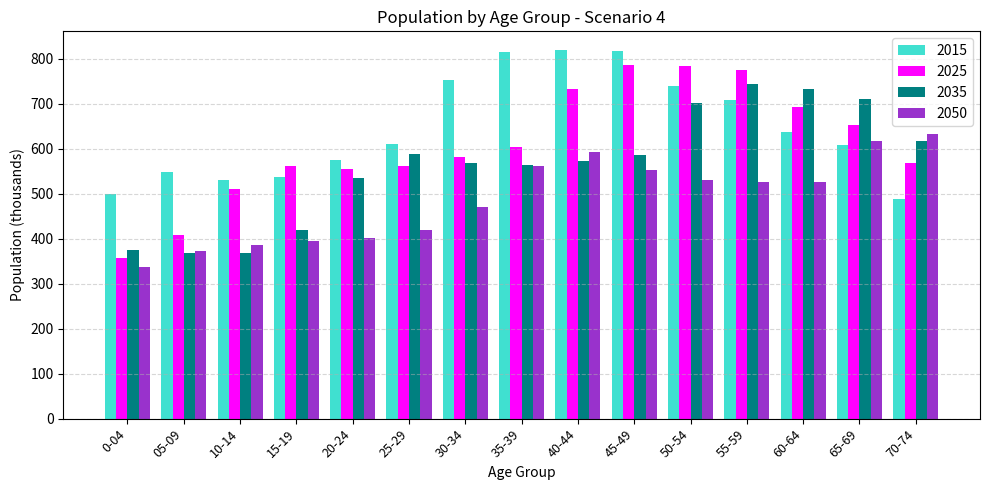

What is the value of the 2025 bar at the 15th from the left?

567.7